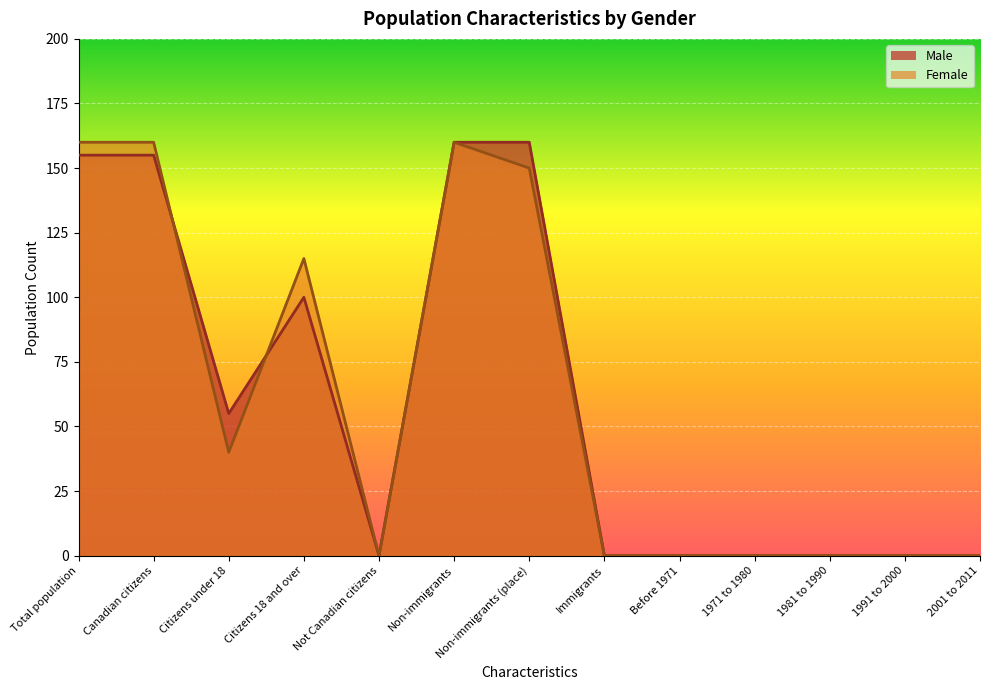

Which series has the largest total across all categories?

Male